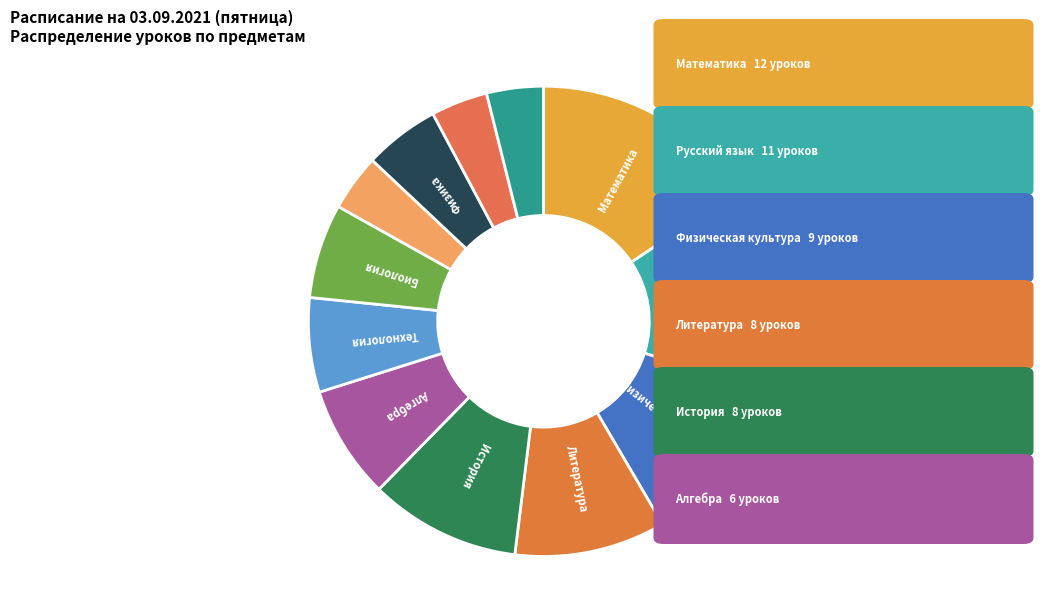

Count the number of slices in the pie.

12